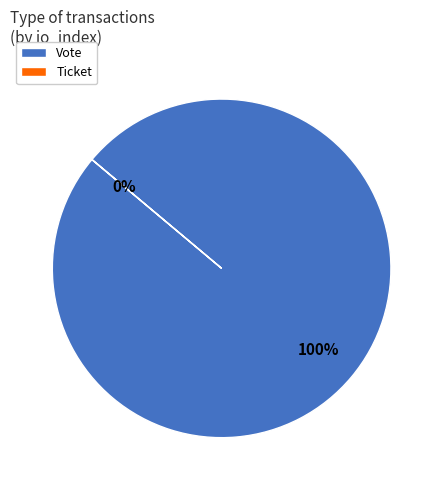

Which has a higher value, Vote or Ticket?

Vote